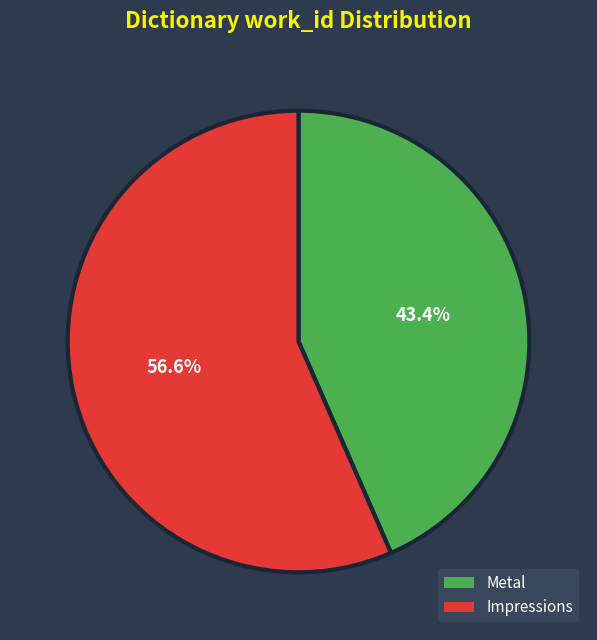

The Metal slice represents 54% of the pie. True or false?

False